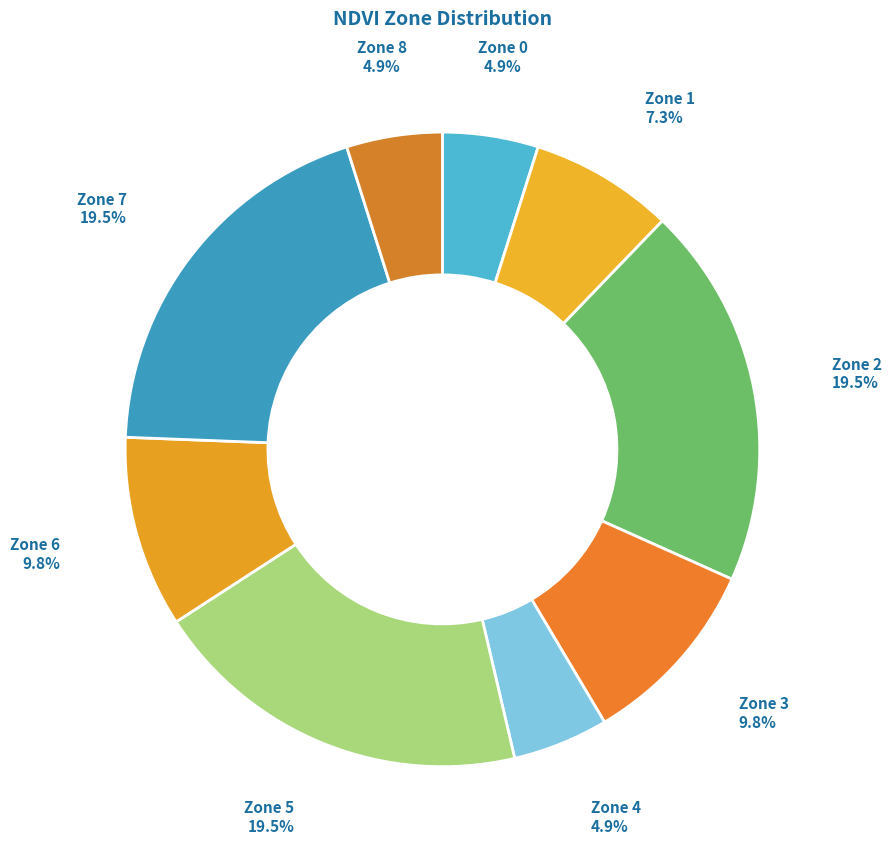

How many slices are in this pie chart?

9